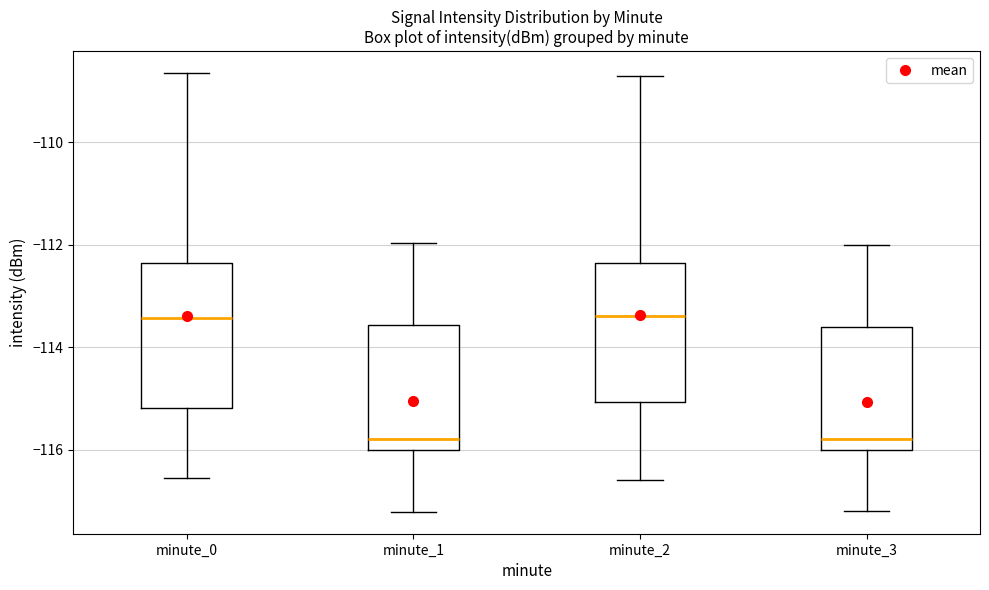

Reading left to right, transcribe this box plot: for each box, give where its median line is, the range the box spans, and where its two whiskers end, as read against the y-axis. The values are not printed on the chart, so give them approximately, as read against the axis.

minute_0: median -113.4, box -115.2 to -112.4, whiskers -116.6 to -108.6
minute_1: median -115.8, box -116.0 to -113.6, whiskers -117.2 to -112.0
minute_2: median -113.4, box -115.0 to -112.4, whiskers -116.6 to -108.6
minute_3: median -115.8, box -116.0 to -113.6, whiskers -117.2 to -112.0